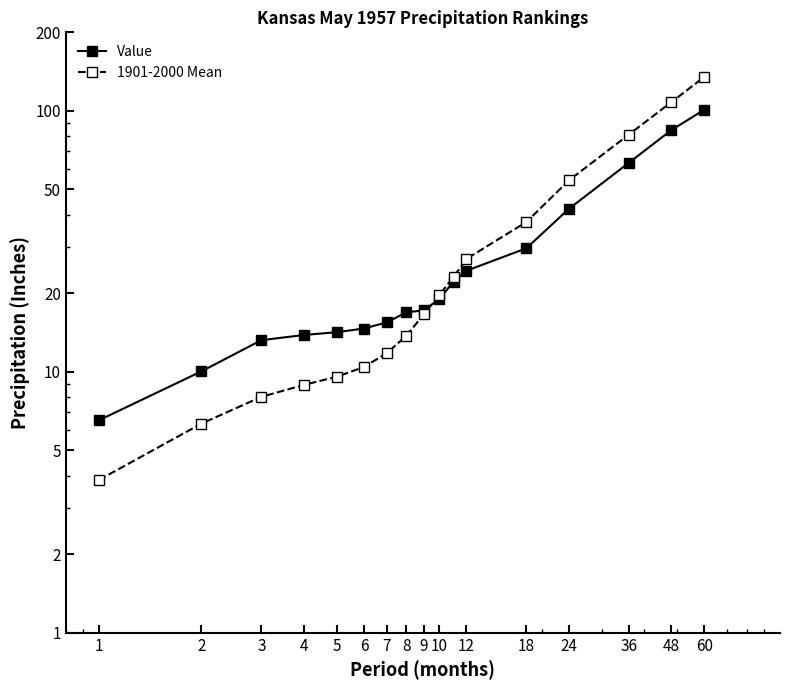

The value of Value at 6 is 20.4. True or false?

False